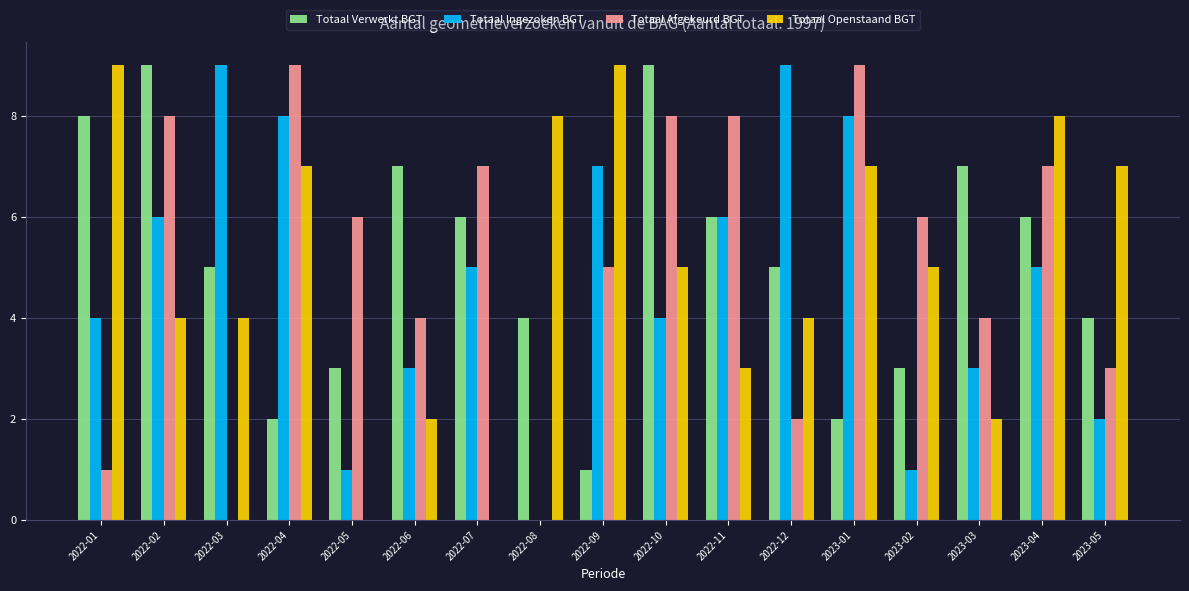

What is the total value across all series at 2022-04?

26